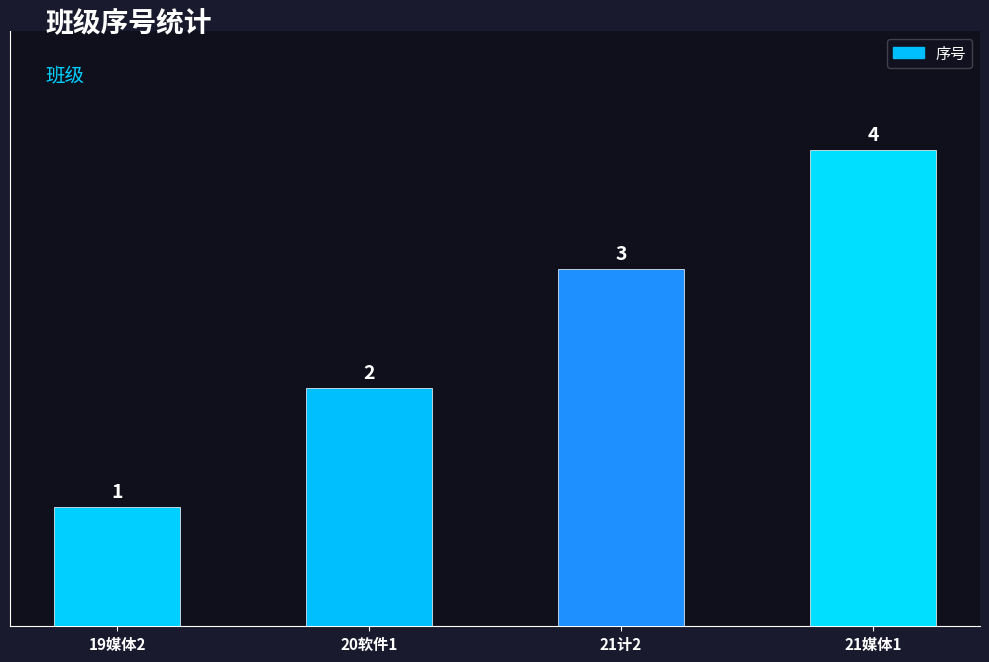

Rank the categories by value from lowest to highest.

19媒体2, 20软件1, 21计2, 21媒体1